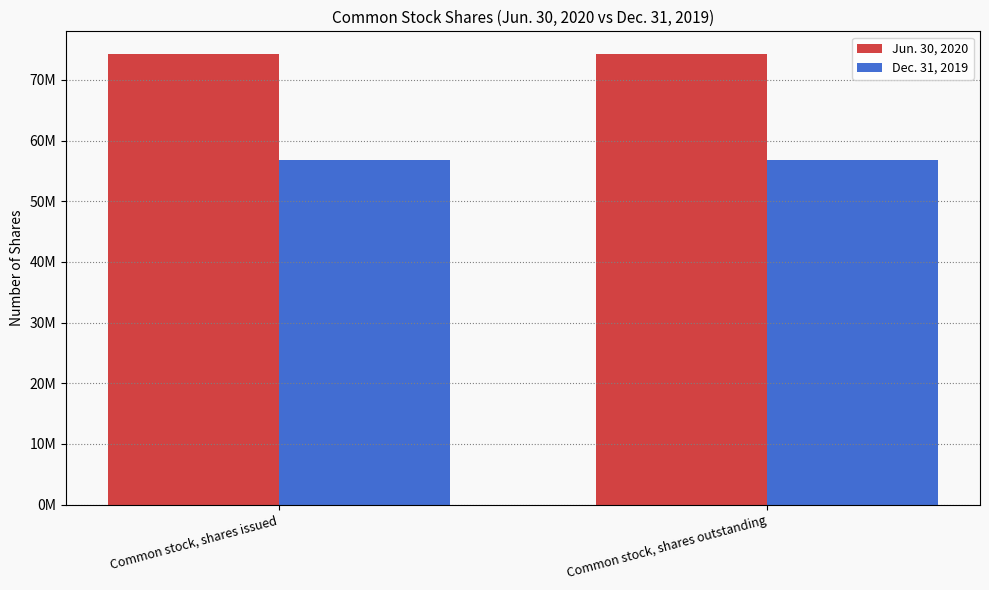

Does the chart contain stacked bars?

No